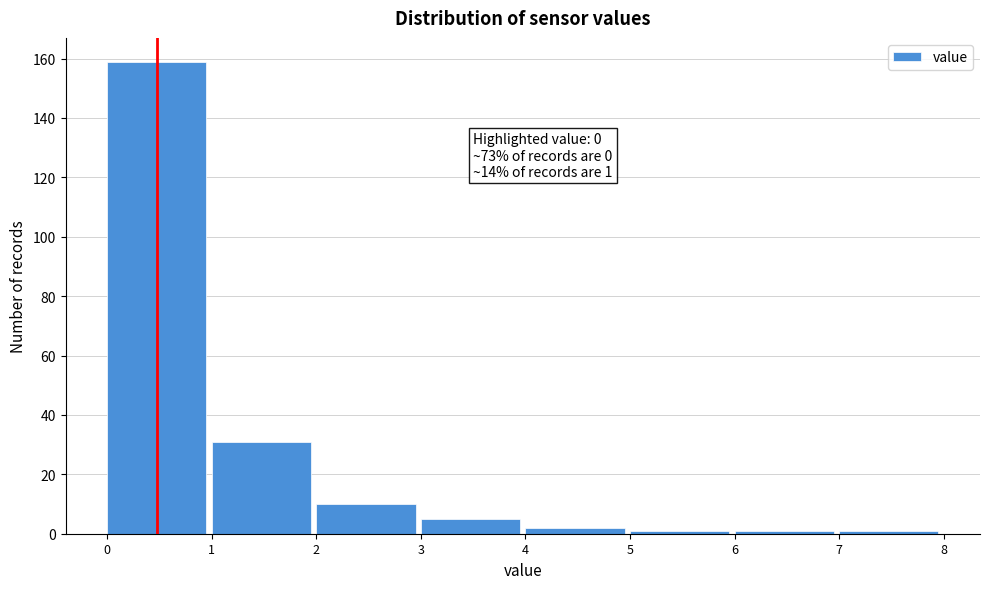

Over which range of the x-axis is the bar tallest?

0 to 1